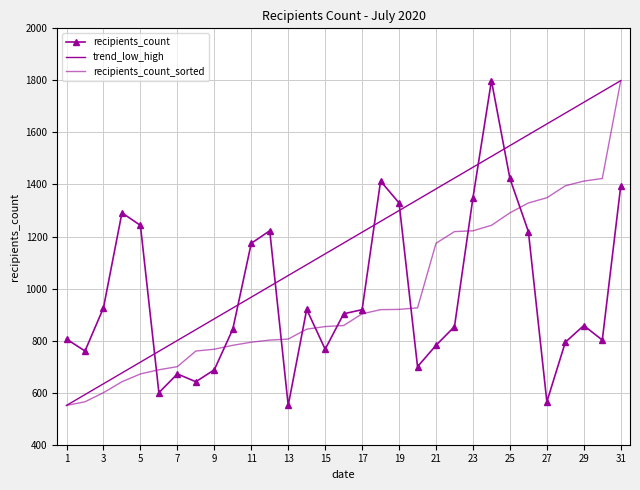

At which category does the chart reach its minimum across all series?

13